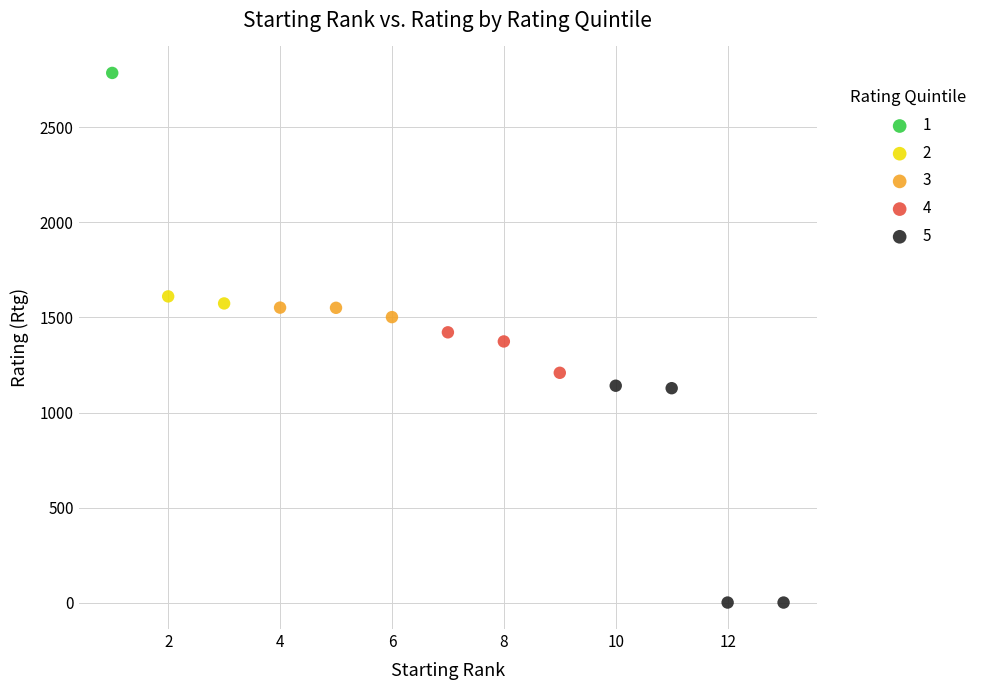

What are all the series names shown in the legend?

1, 2, 3, 4, 5